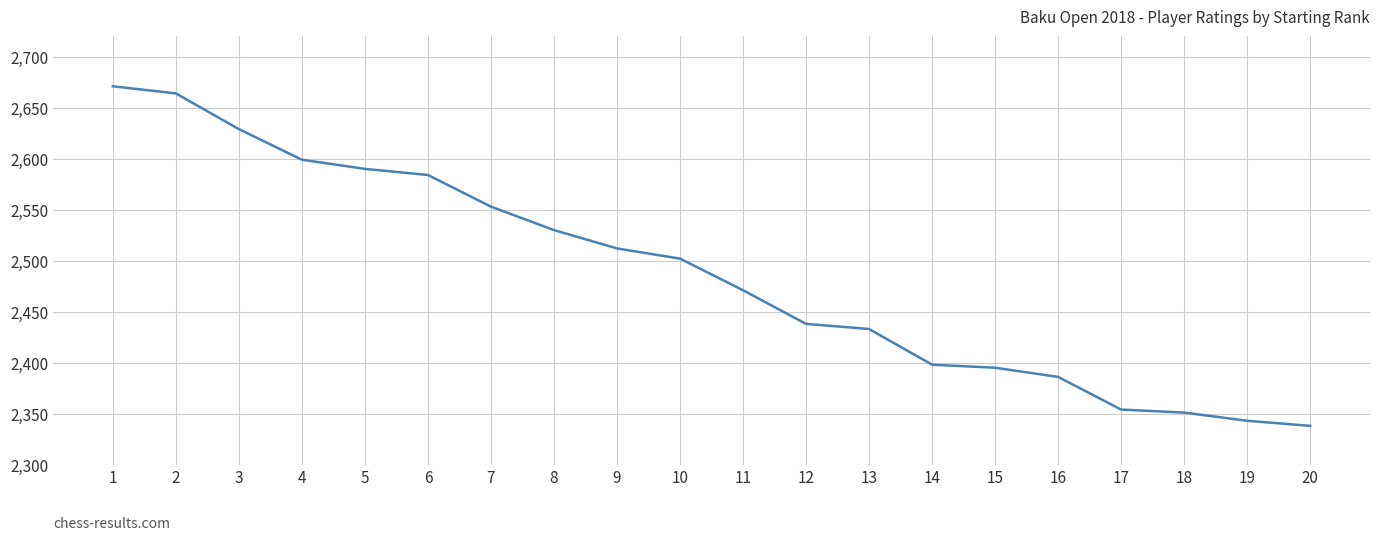

Which has a higher value, 15 or 18?

15